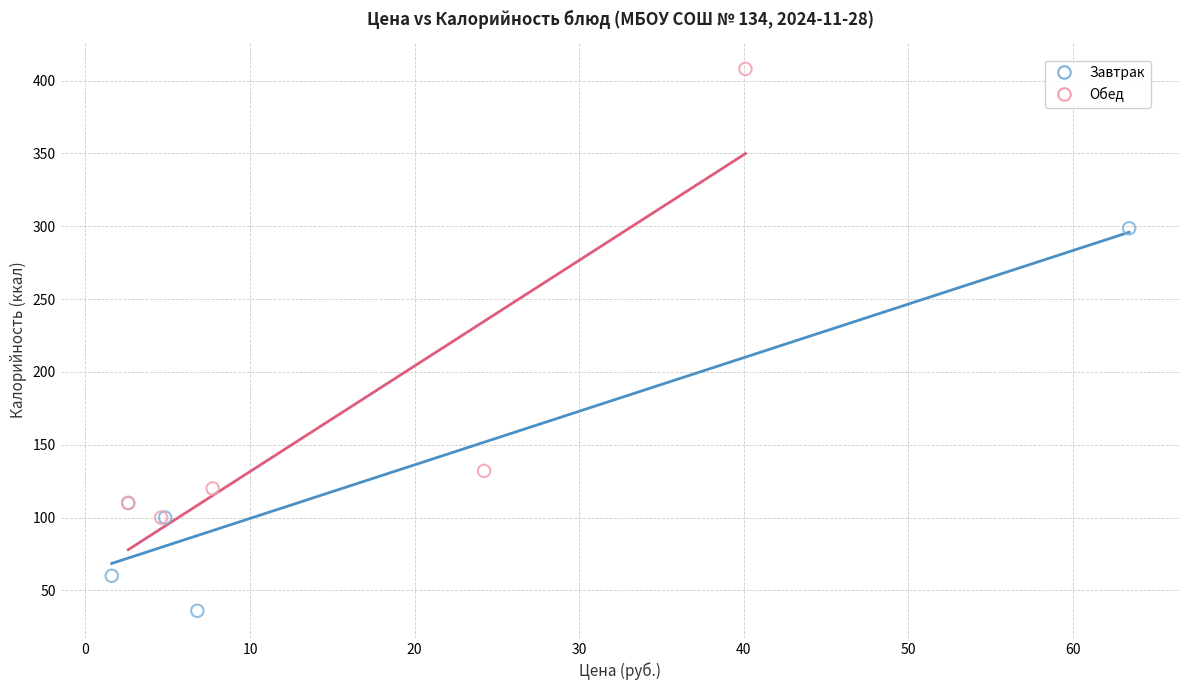

Which series reaches the minimum Y coordinate?

Завтрак